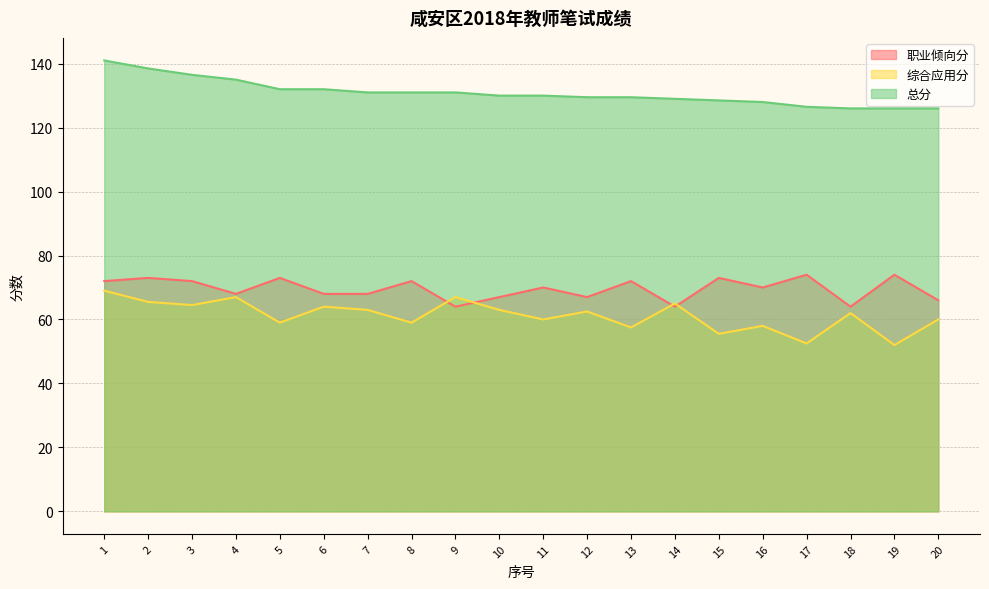

How many 职业倾向分 values are between 67 and 73?

14